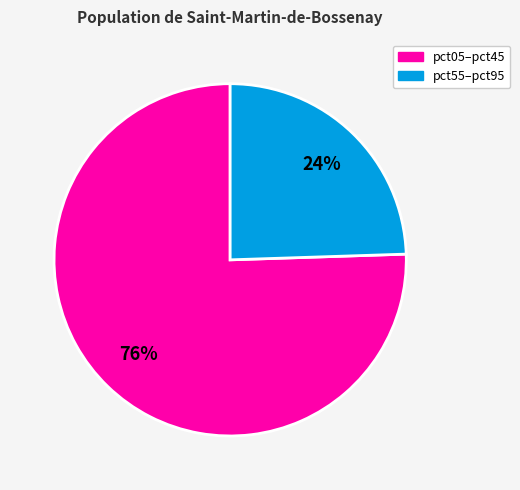

To the nearest percent, what is the average slice percentage?

50%